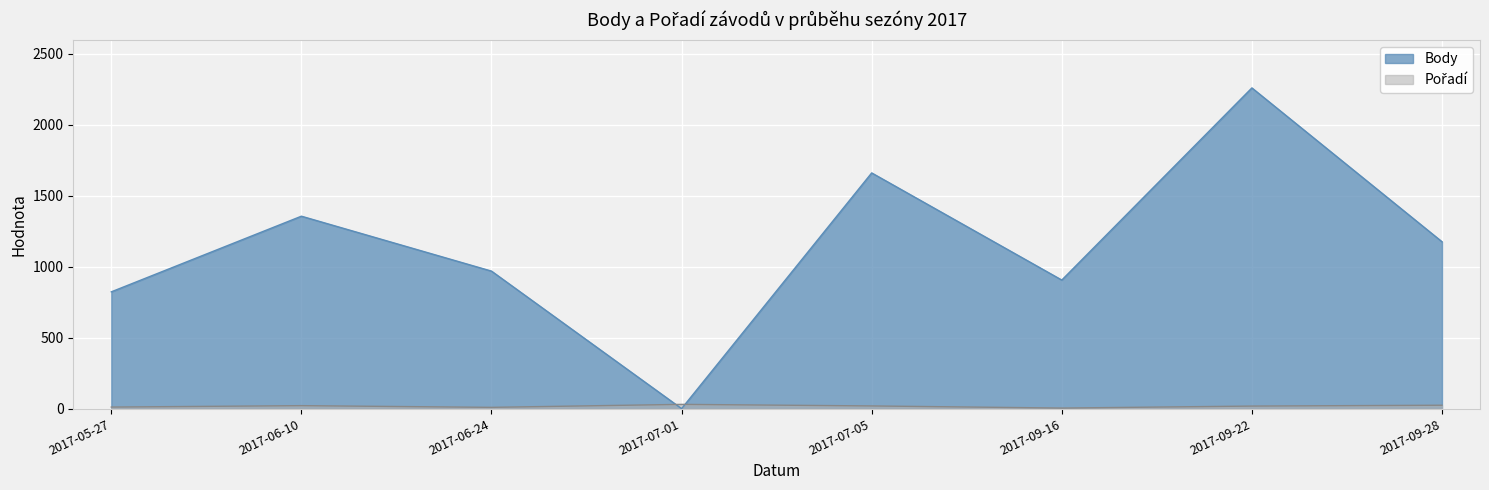

How many data points does each series have?

8